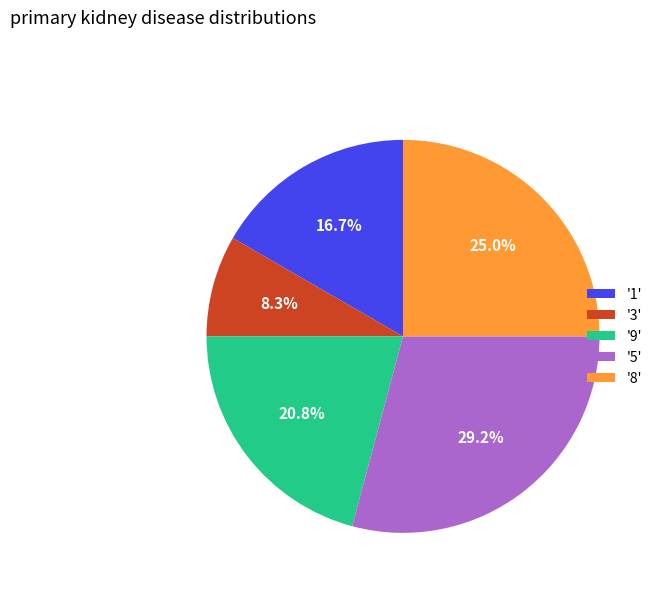

How many slices are in this pie chart?

5